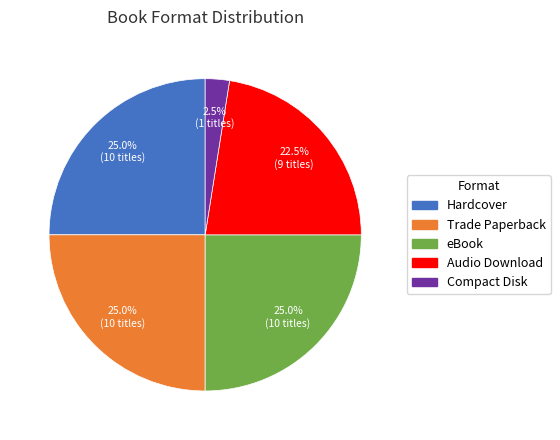

What portion of the pie excludes Audio Download?

77.5%